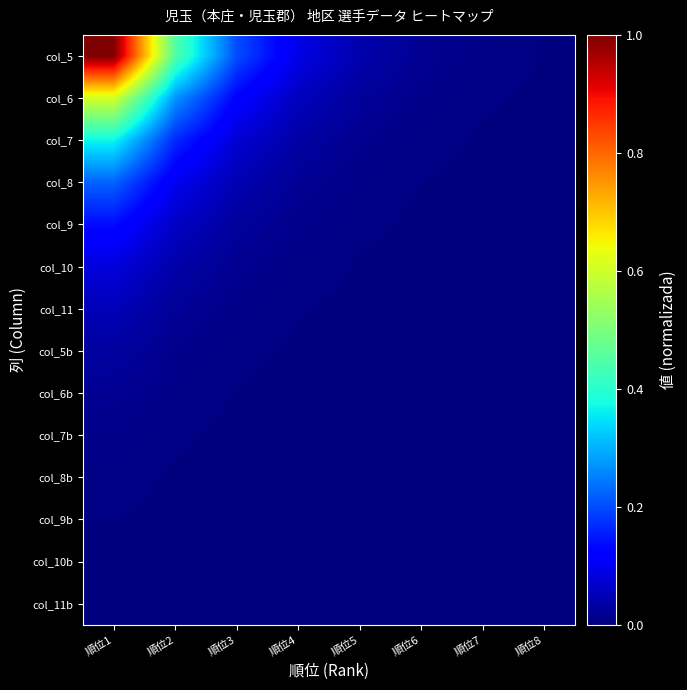

Which category has the lowest value across all series?

順位8